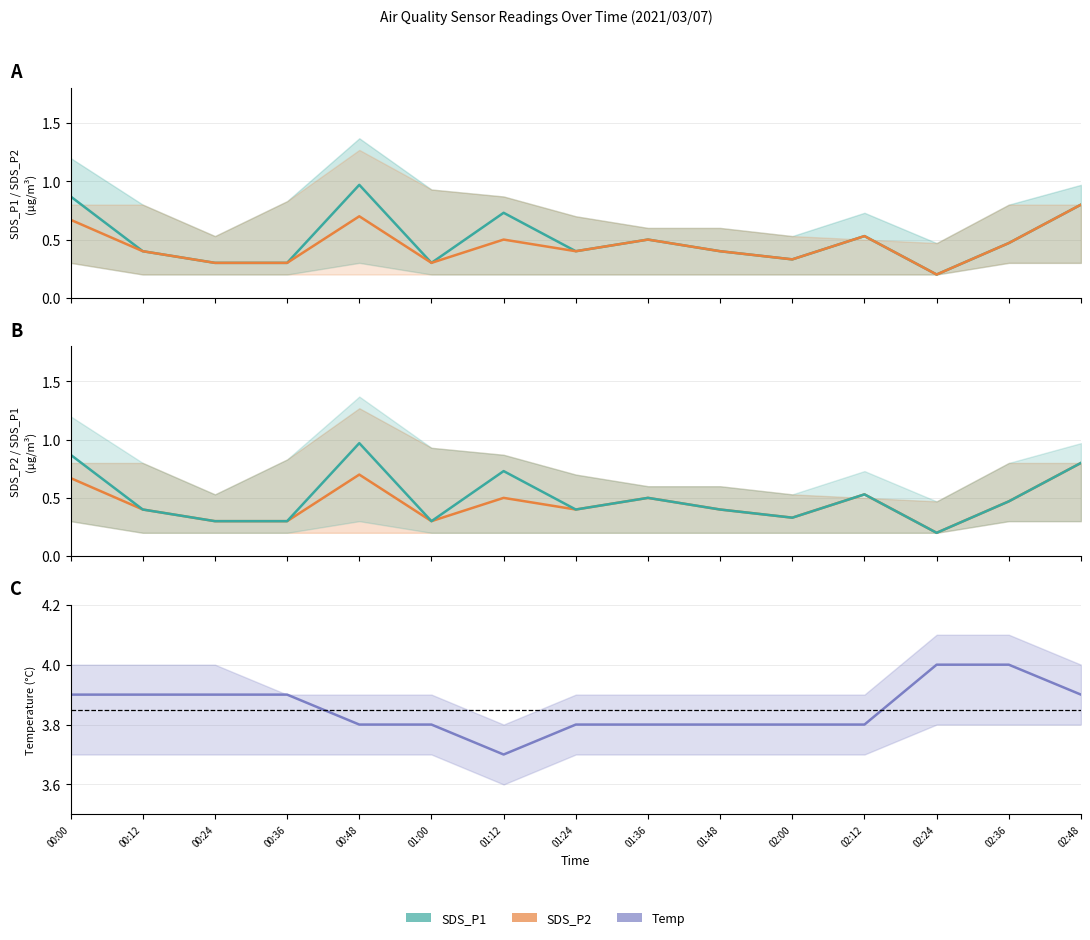

Which has a higher value, 02:24 or 01:00?

01:00